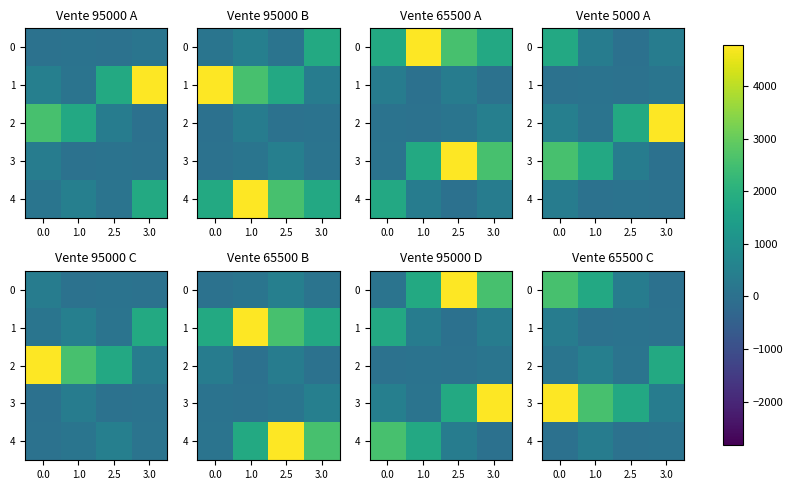

What is the sum of the 4 values at 2.5 and 1.0?

412